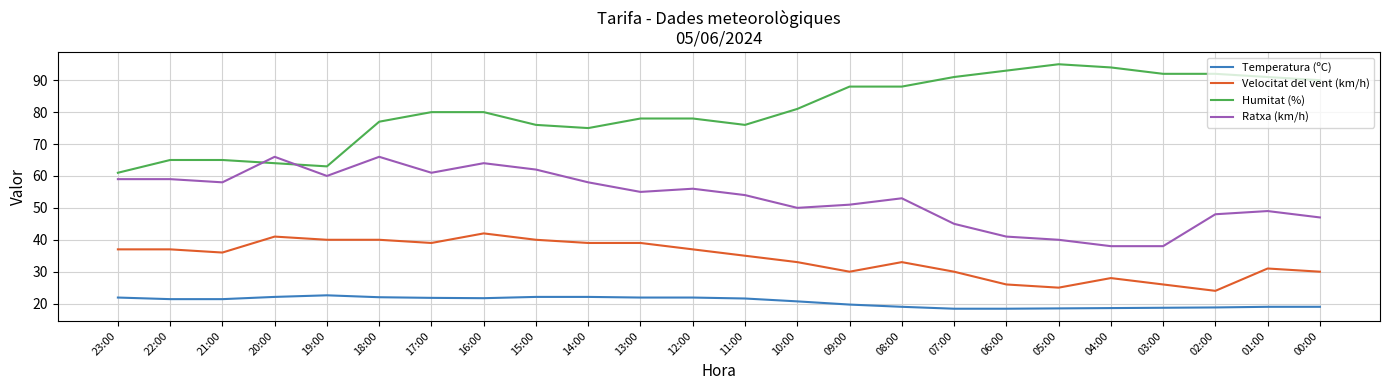

What is the sum of all Ratxa (km/h) values?

1278.0